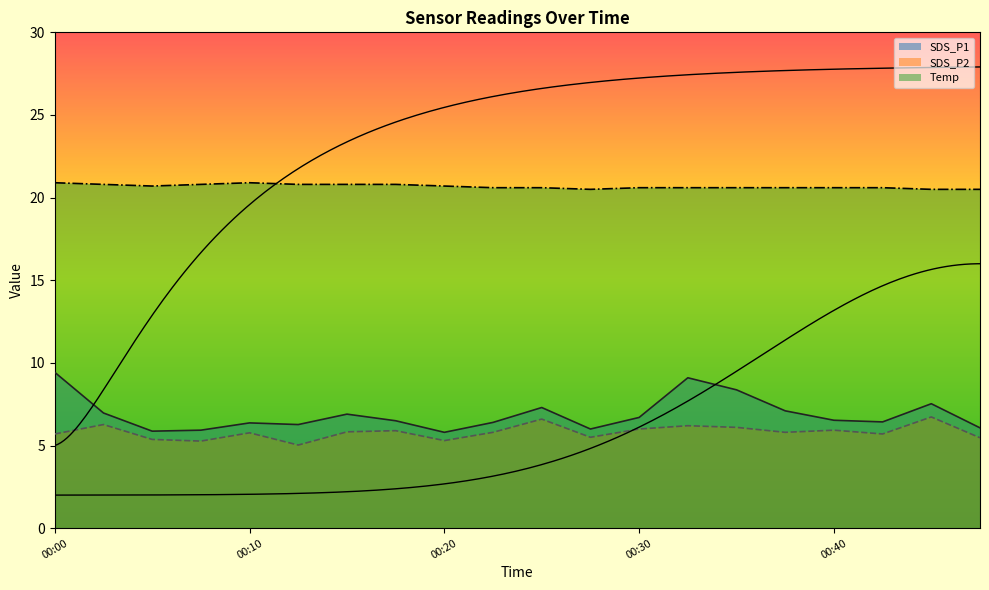

Which has a higher value, 00:05 or 00:32?

00:32